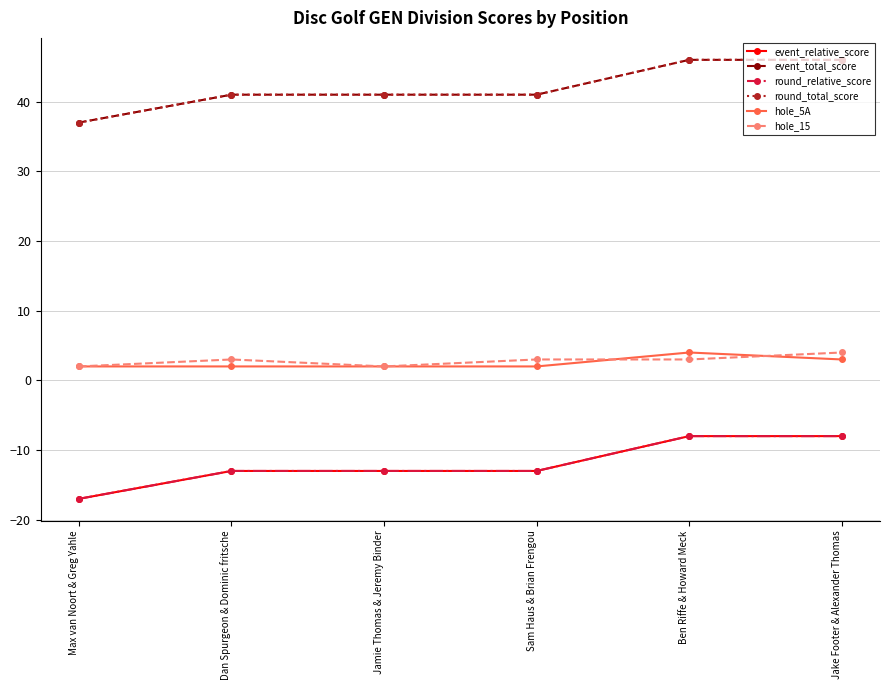

What is the greatest value displayed?

46